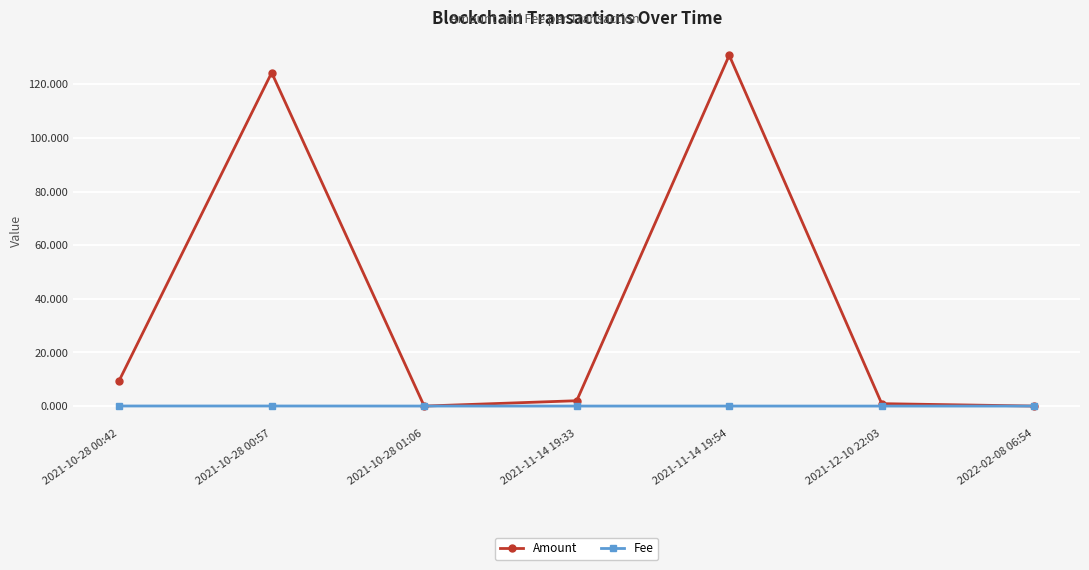

At which label is Amount closest to 65?

2021-10-28 00:42